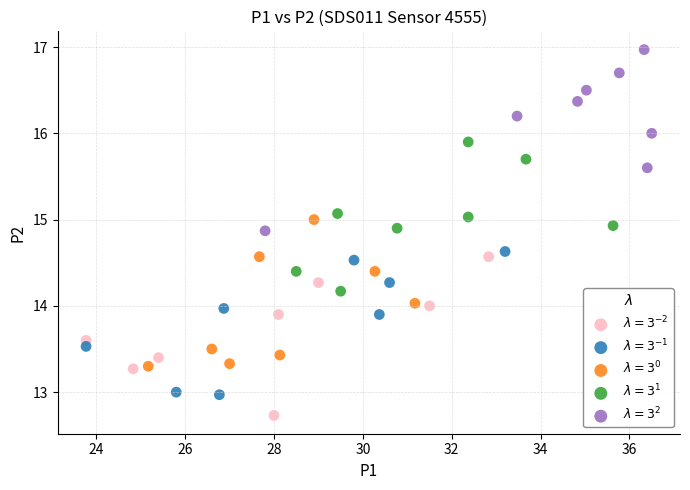

Which series contains the lowest Y value?

$\lambda=3^{-2}$